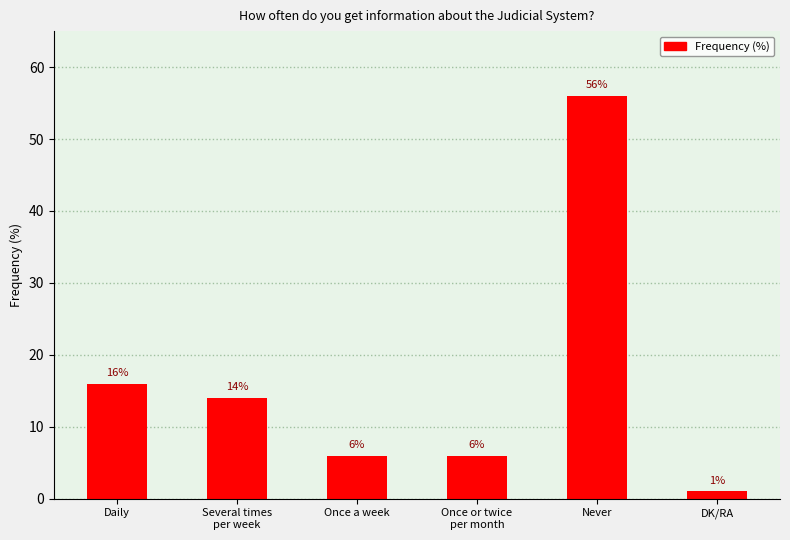

Approximately how many times larger is the value at Never compared to Once or twice
per month?

9.3